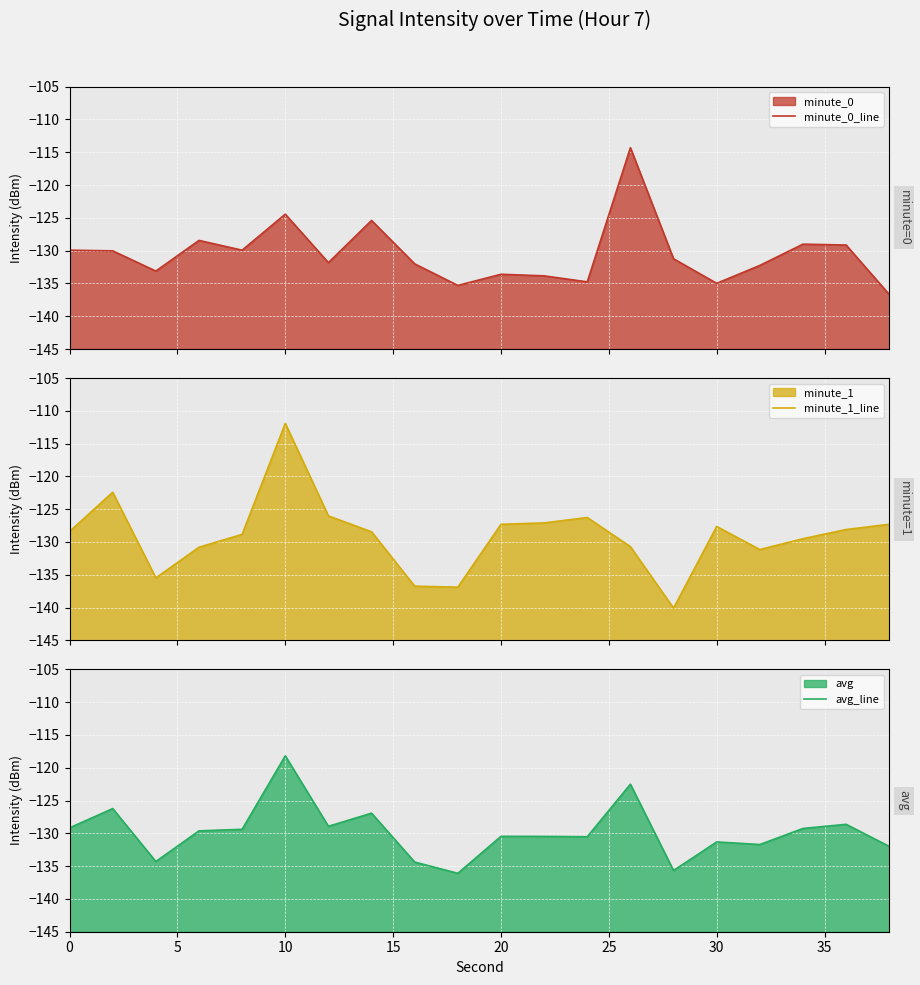

Which series has the widest spread of values?

minute_1_line